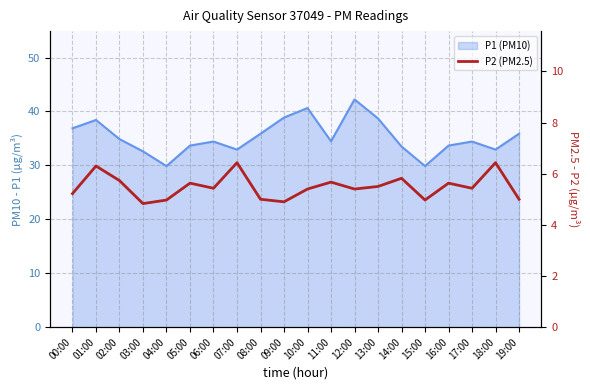

The value at 13:00 is 5.5. True or false?

True